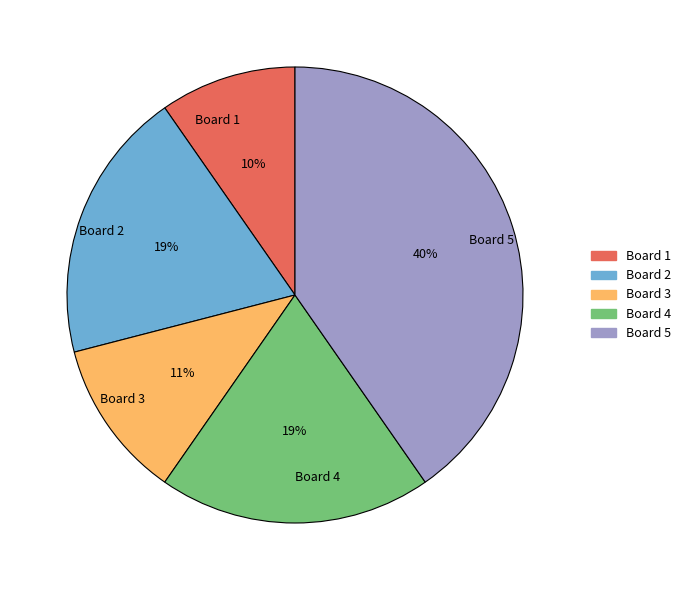

Which category has the smallest portion of the pie?

Board 1